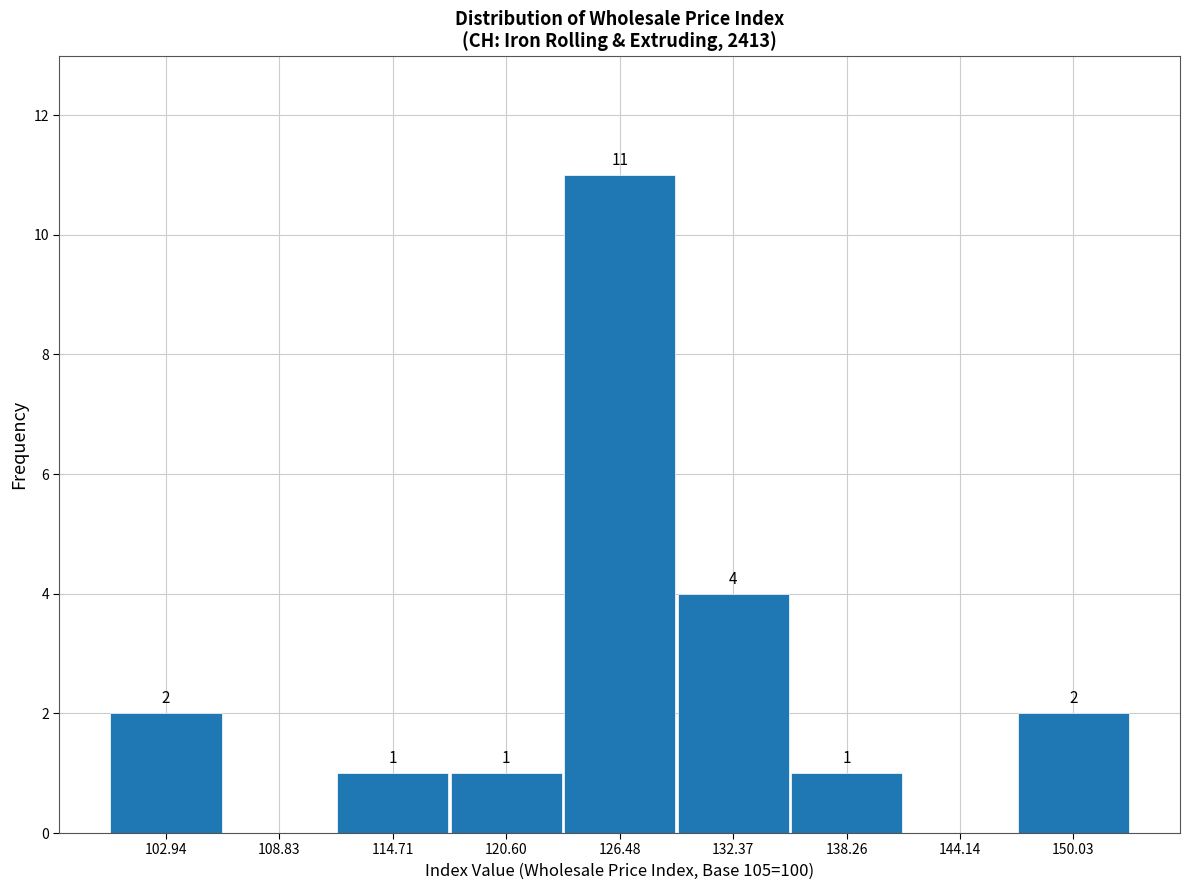

Which range on the x-axis has the tallest bar?

124 to 129